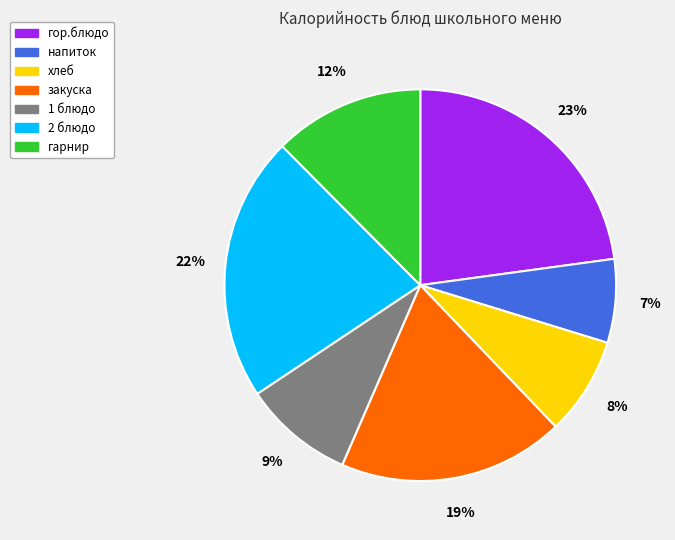

To the nearest percent, what percentage of the pie is гор.блюдо?

23%